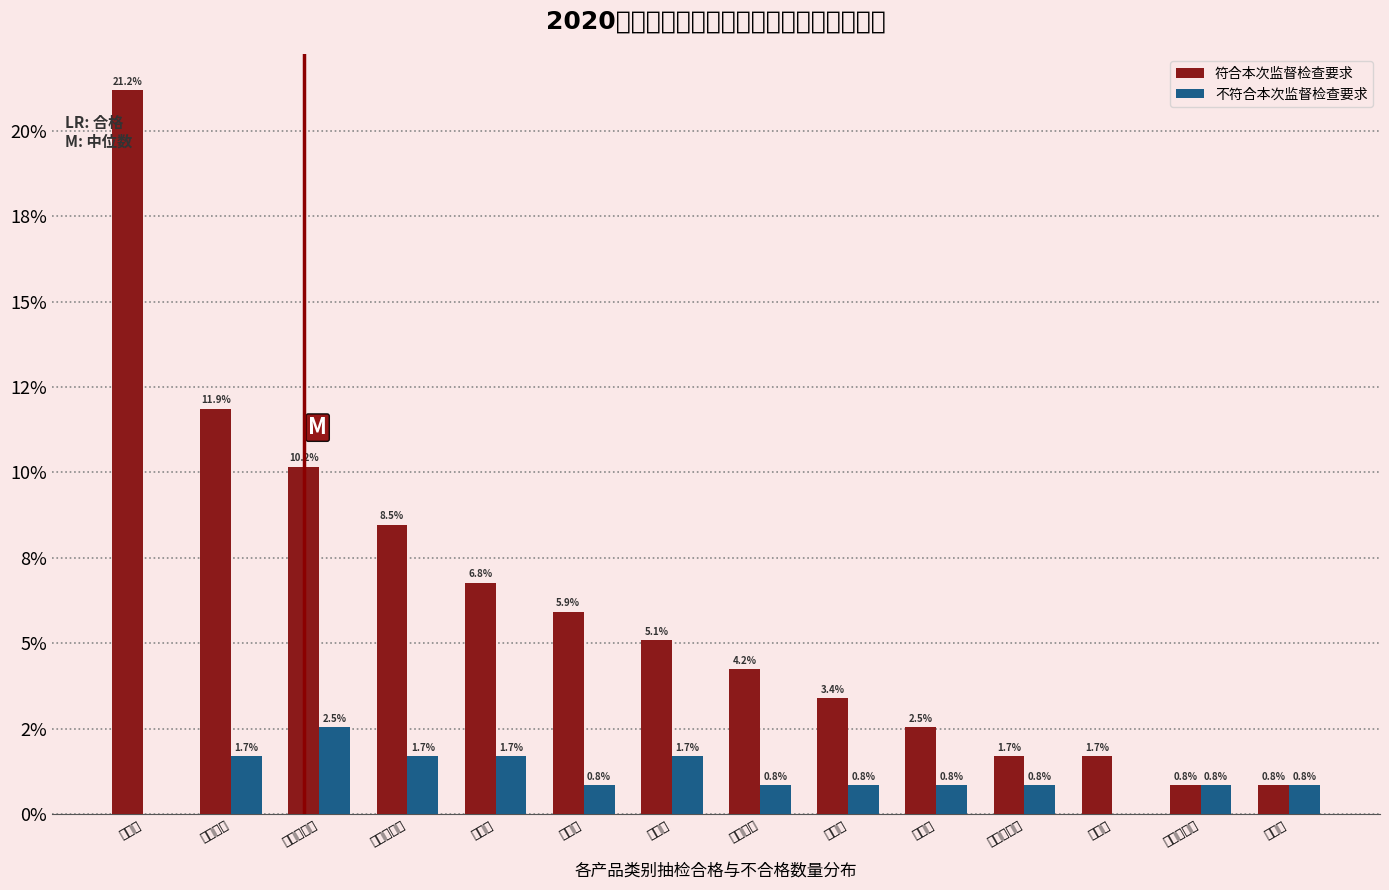

Are the bars grouped side by side (vs. stacked)?

Yes